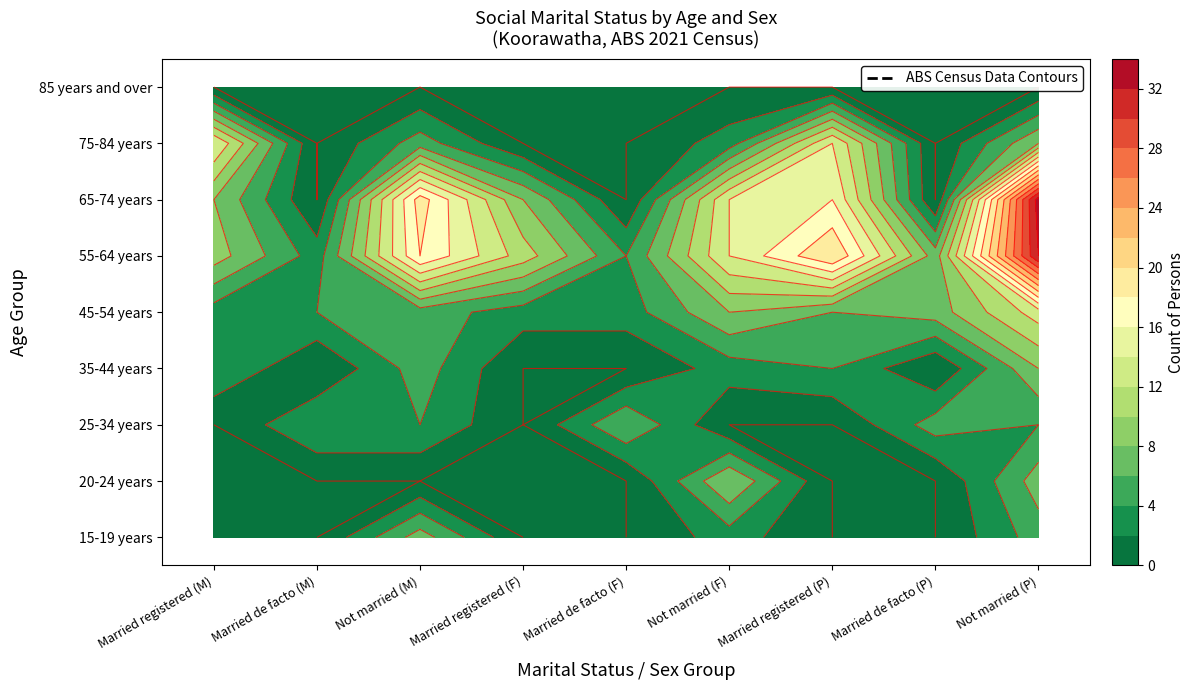

What is the sum of all 25-34 years values?

23